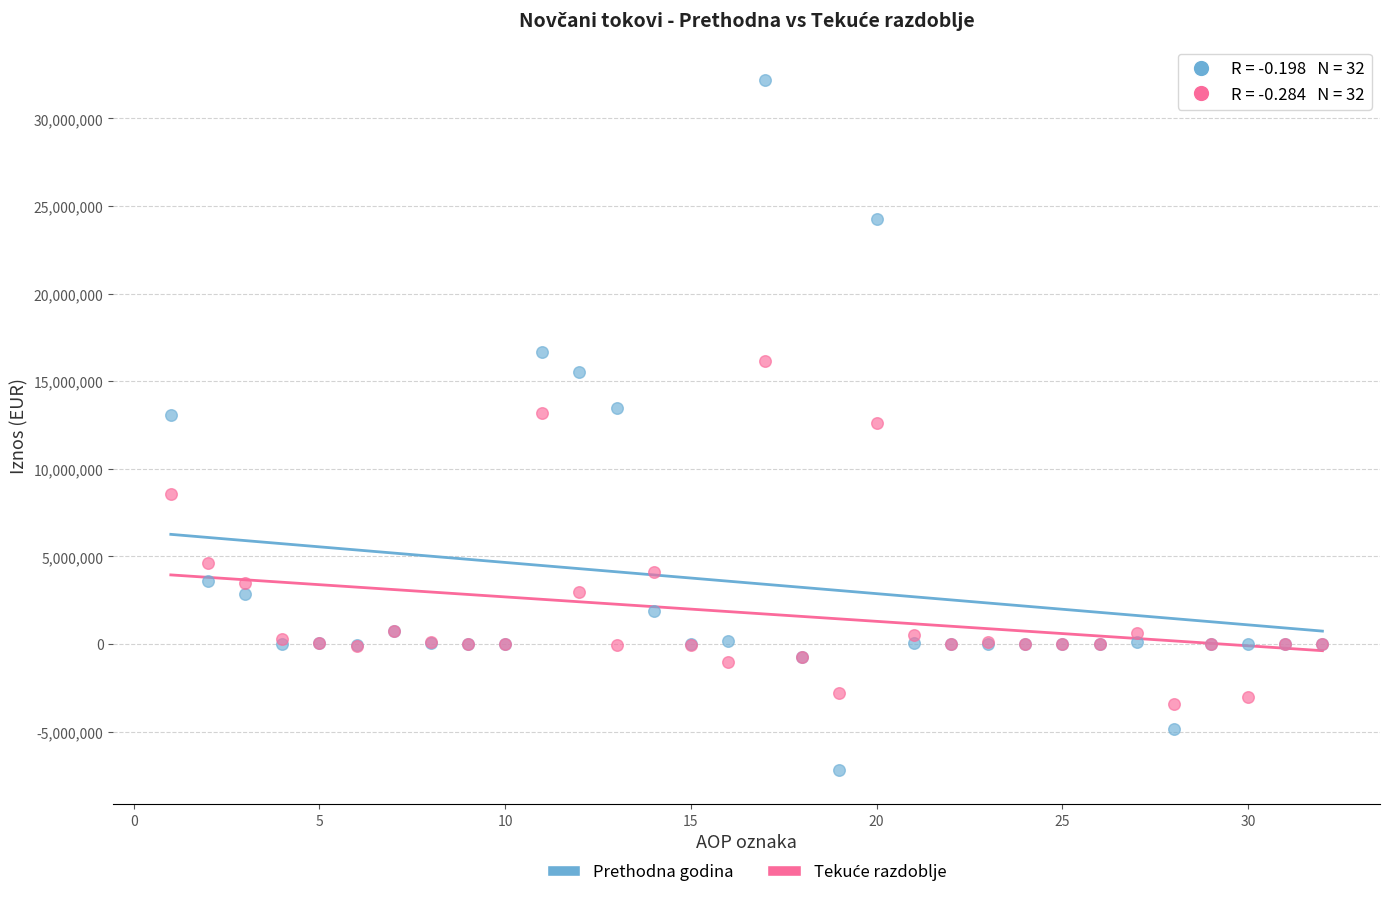

Which series has the widest spread of Y values?

Prethodna godina